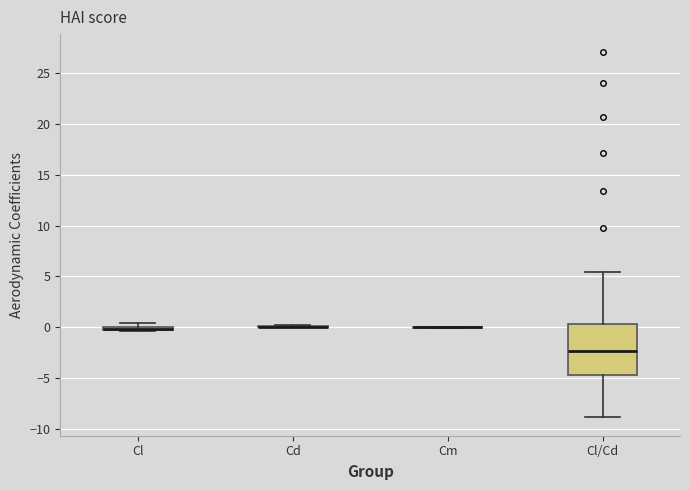

Comparing the boxes themselves (not the whiskers), which one is the tallest?

Cl/Cd